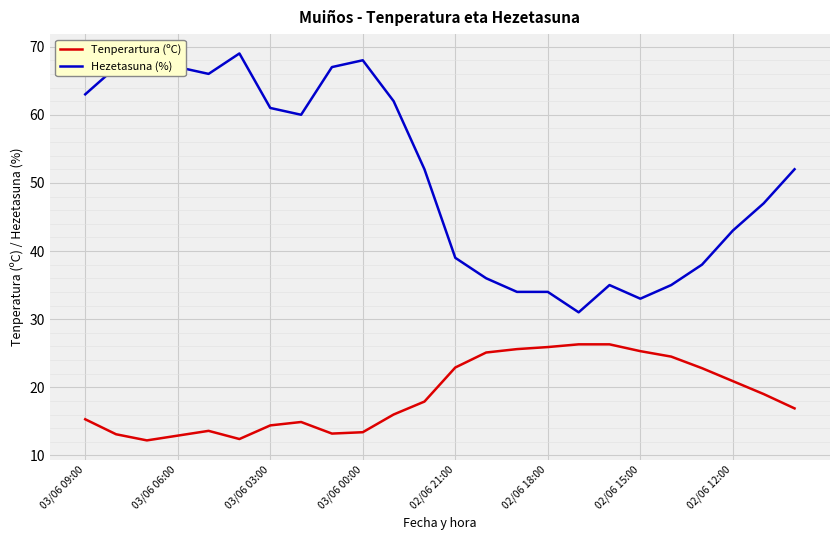

Which series has the widest spread of values?

Hezetasuna (%)